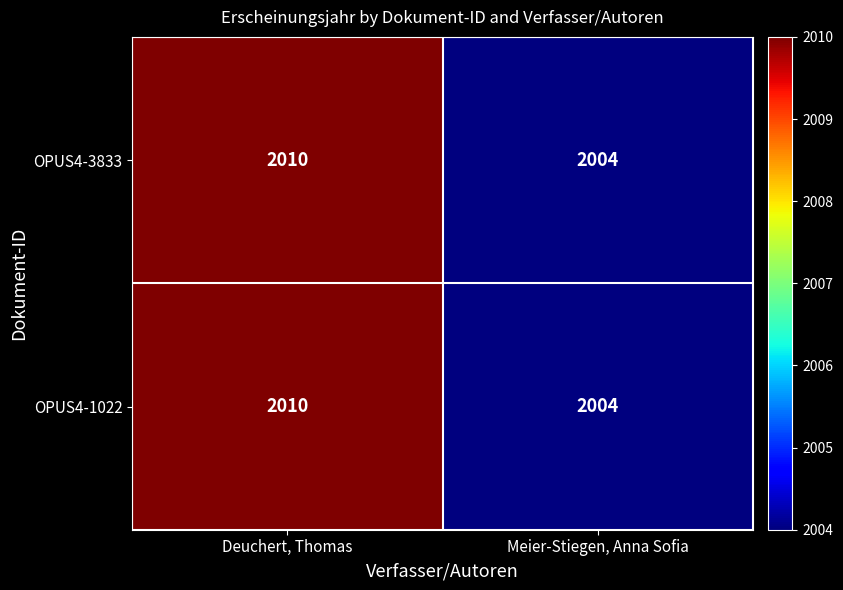

The OPUS4-1022 series shows 2638 at Deuchert, Thomas. True or false?

False